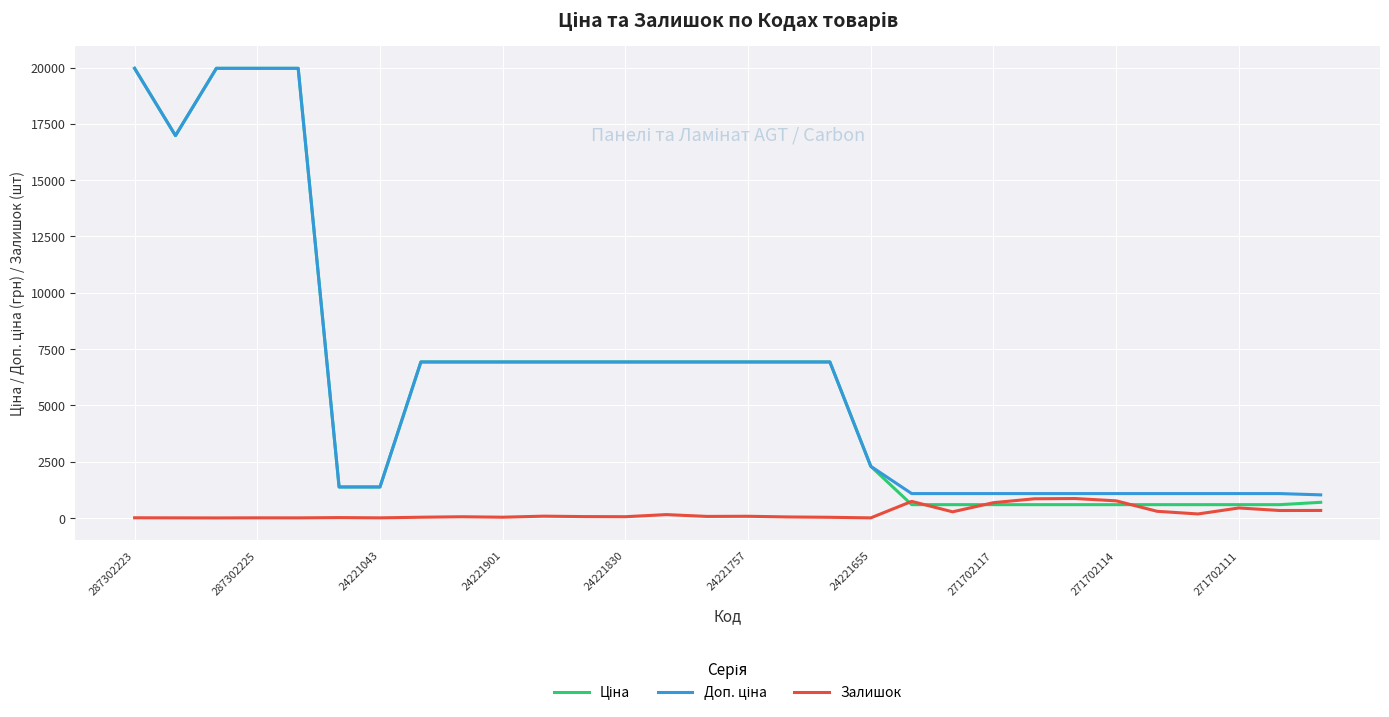

Does the chart have visible grid lines?

Yes